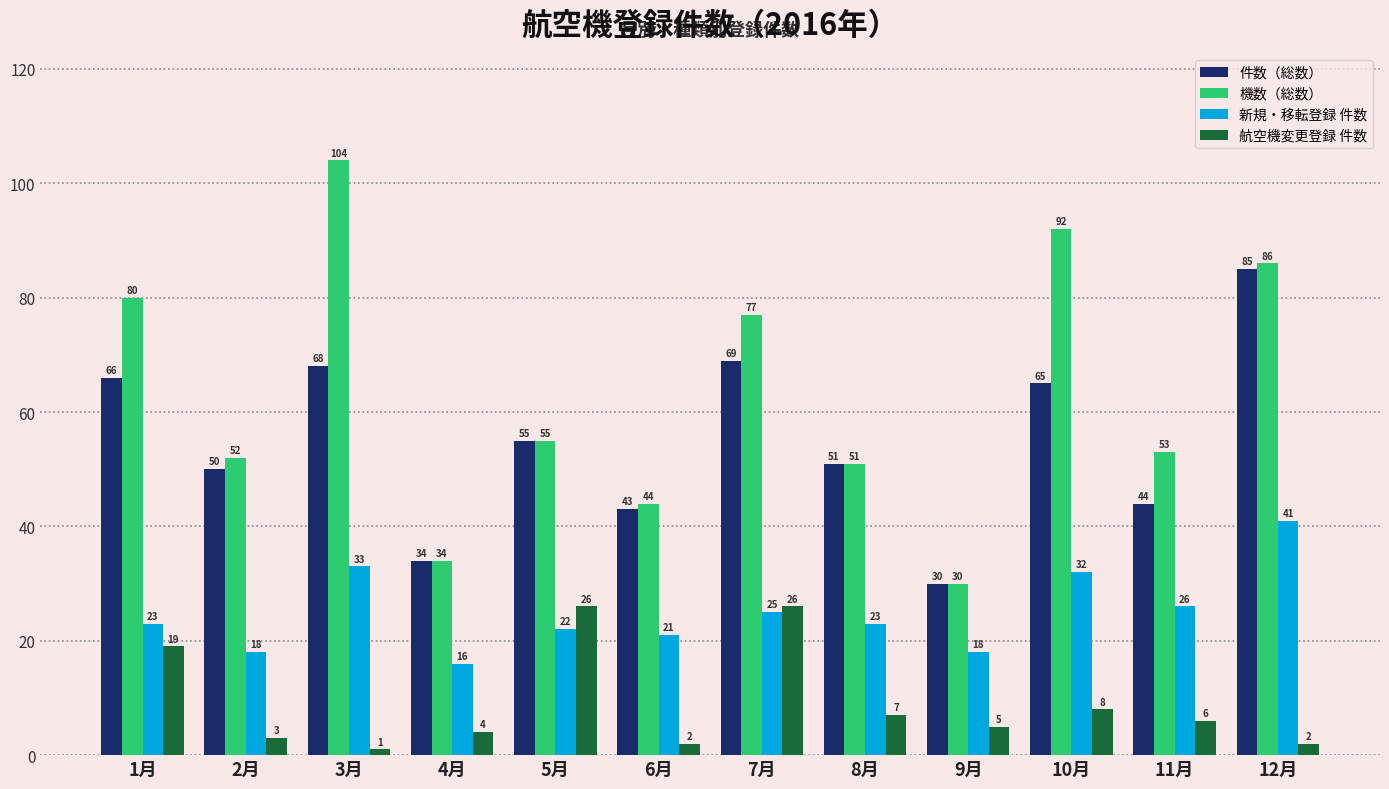

At which category is the sum across all series the highest?

12月